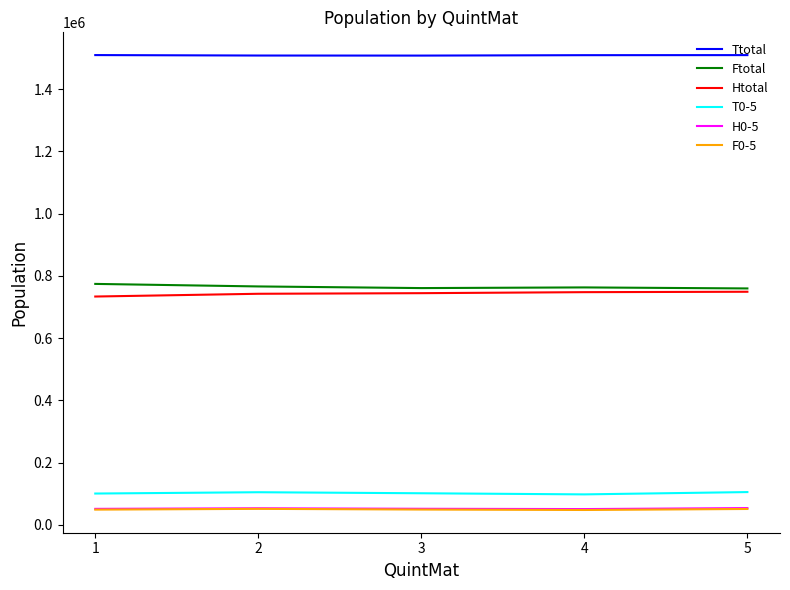

What is the minimum value shown in the chart?

47720.0